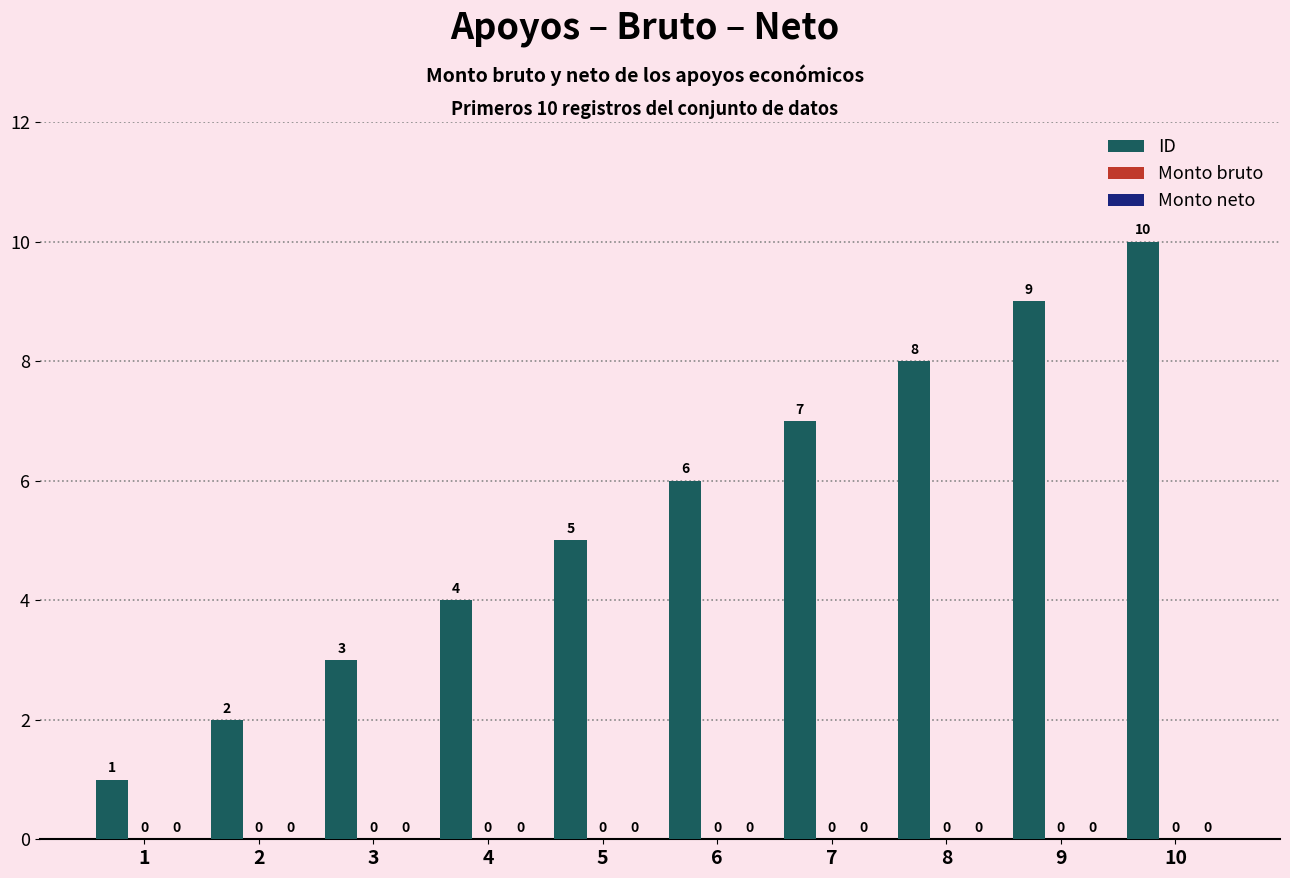

How many bars are there in total?

10